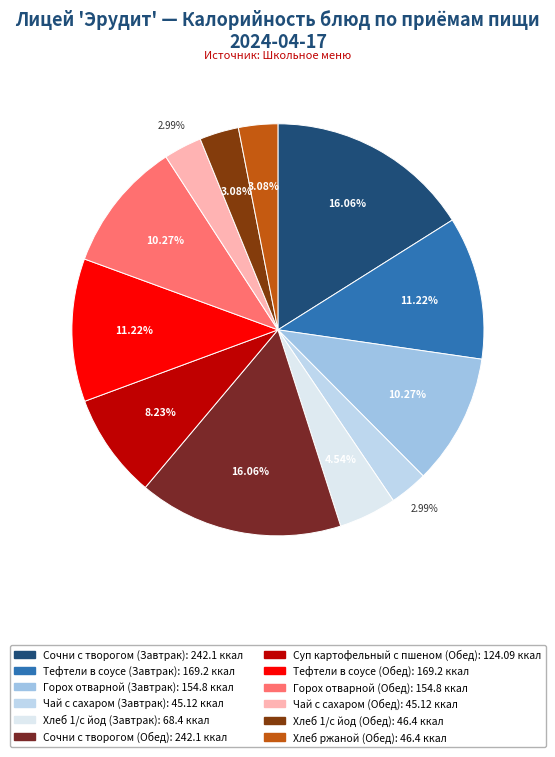

What portion of the pie excludes Чай с сахаром (Обед)?

97.0%